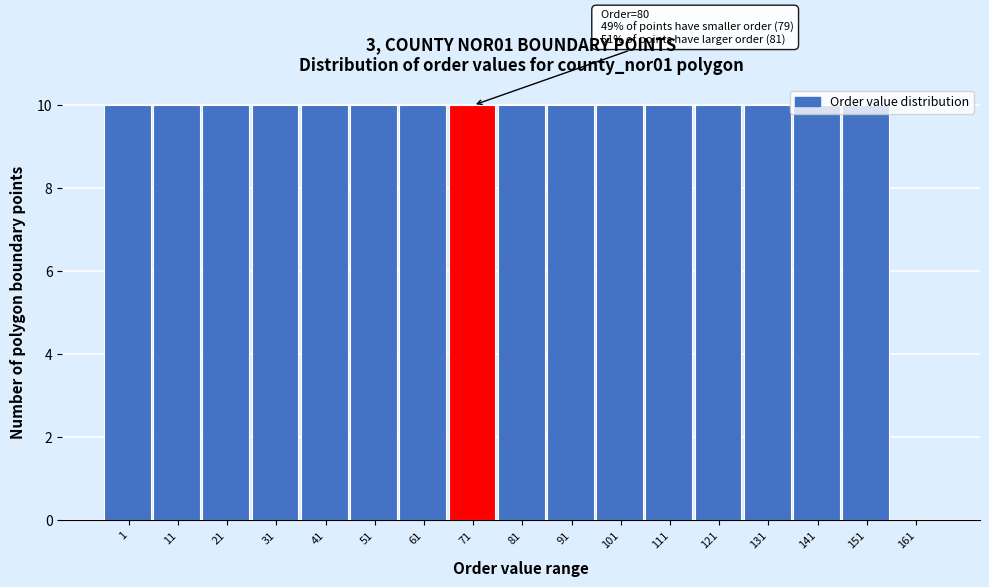

What is the greatest value displayed?

10